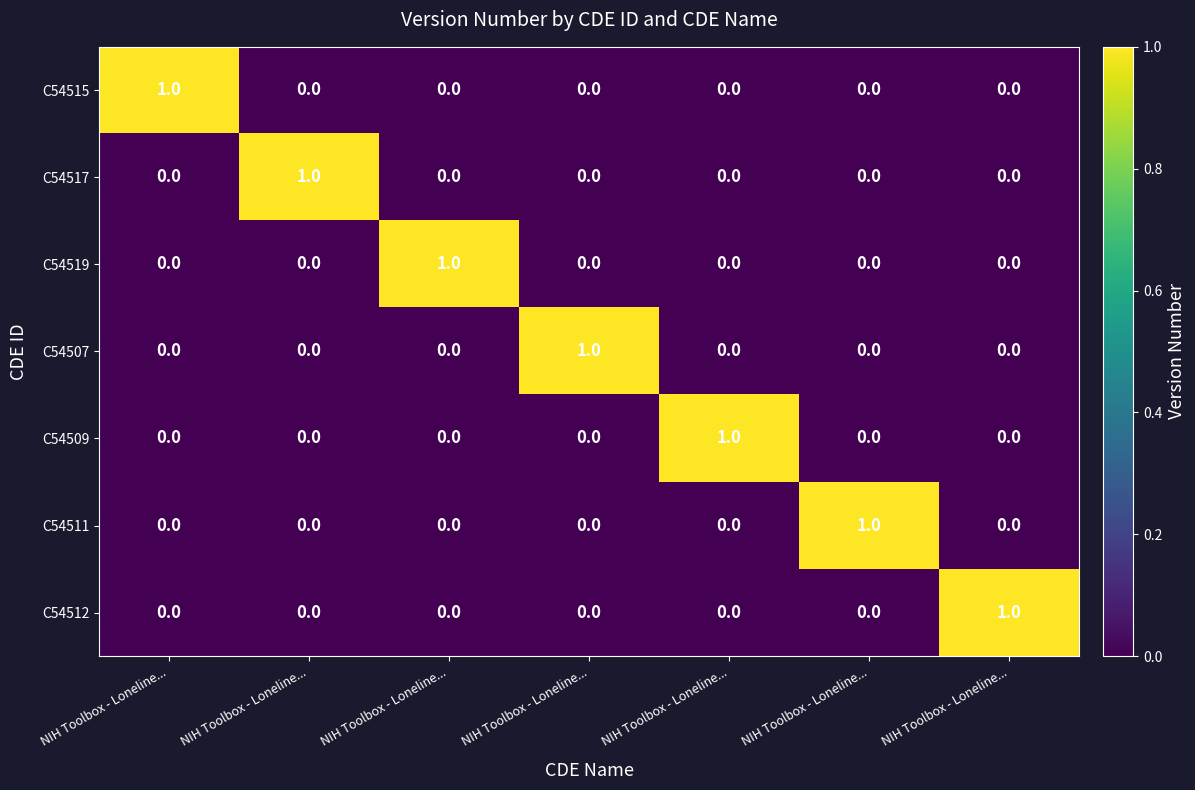

Which series has the widest spread of values?

C54515